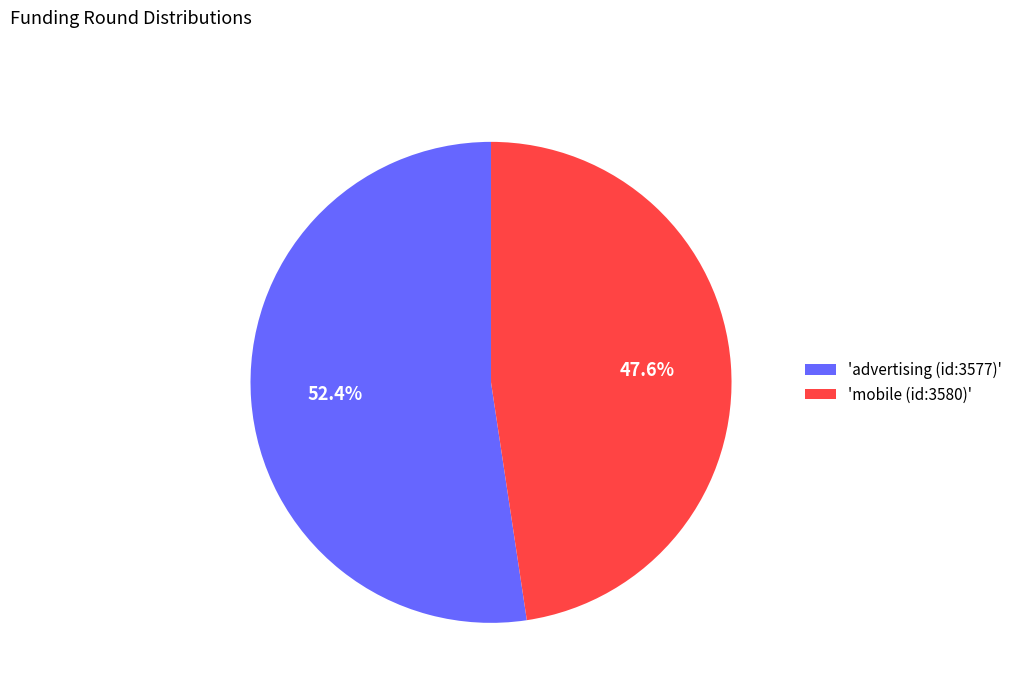

Which has a higher value, 'advertising (id:3577)' or 'mobile (id:3580)'?

'advertising (id:3577)'